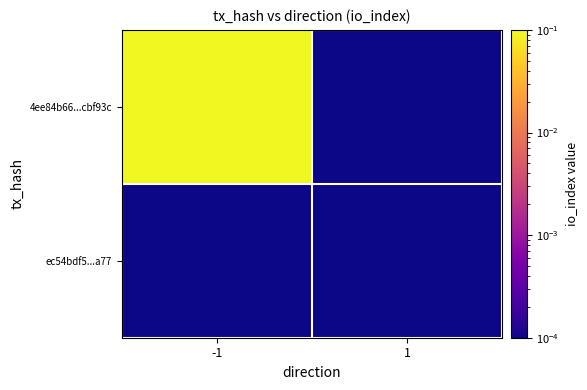

Between -1 and 1, which is larger?

-1